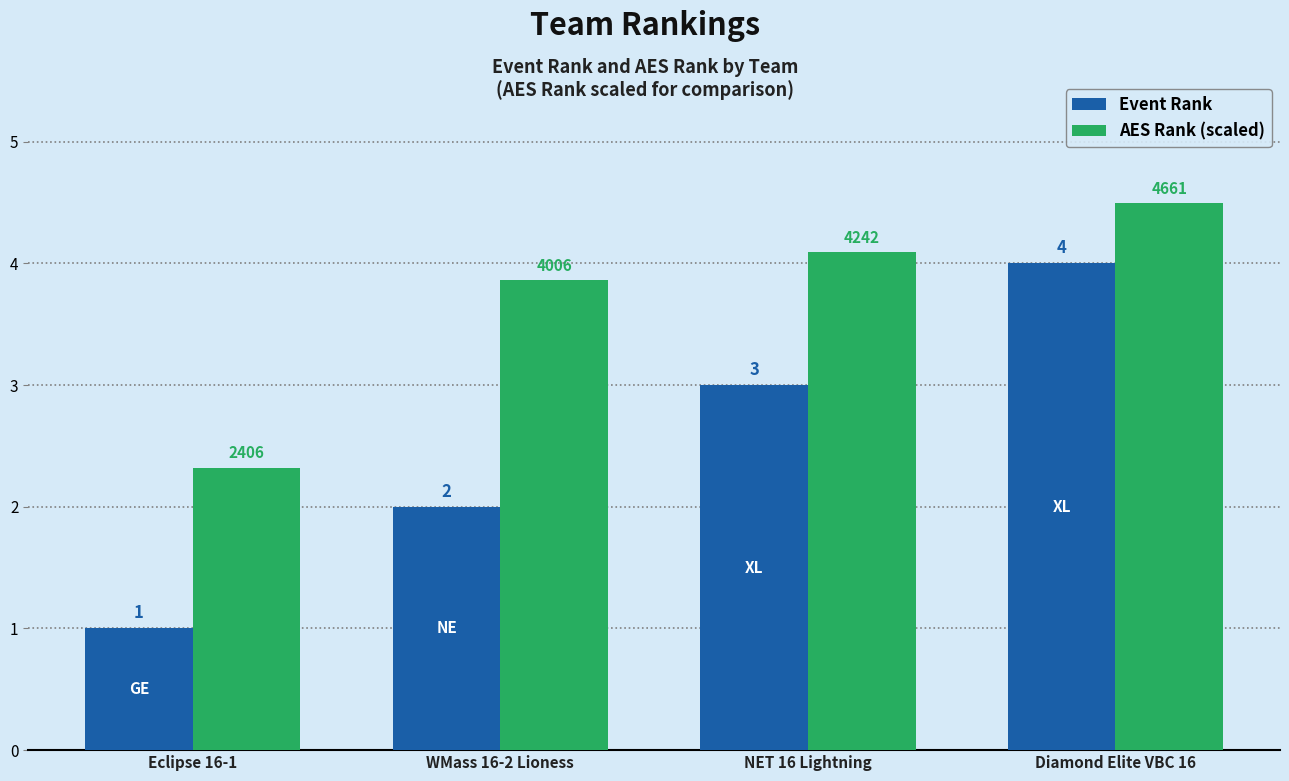

What is the smallest value displayed?

1.0